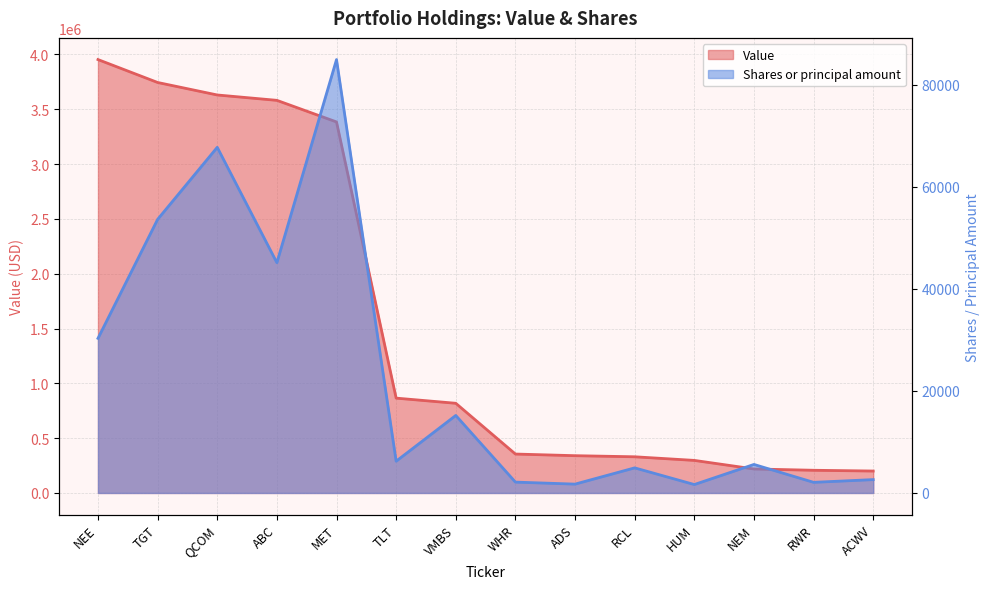

What position from the left is WHR?

8